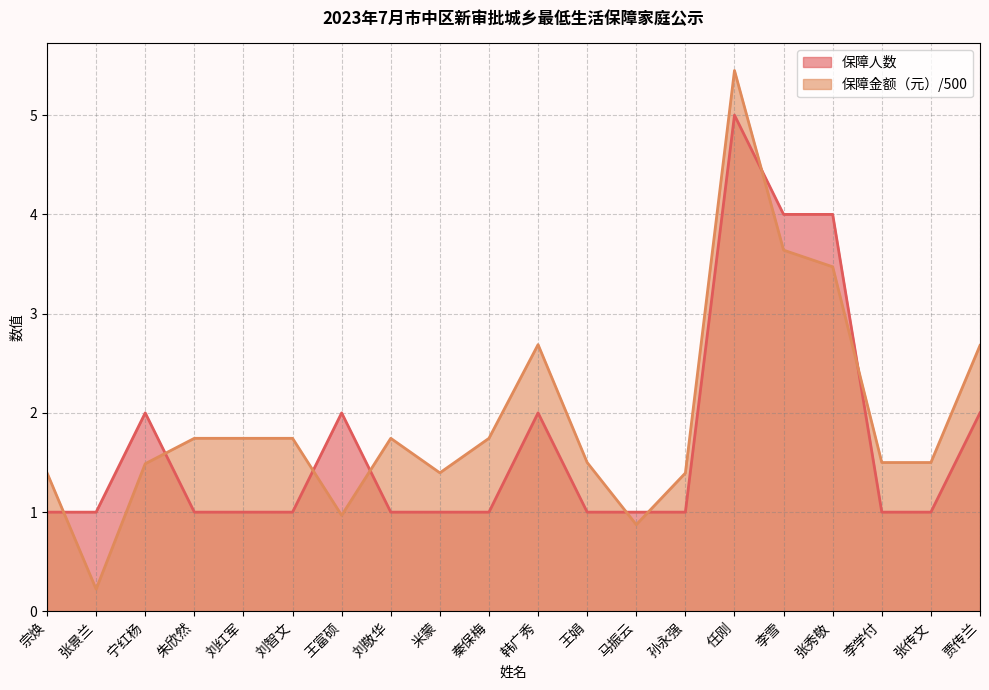

Which category has the lowest value in the 保障人数 series?

宗焕